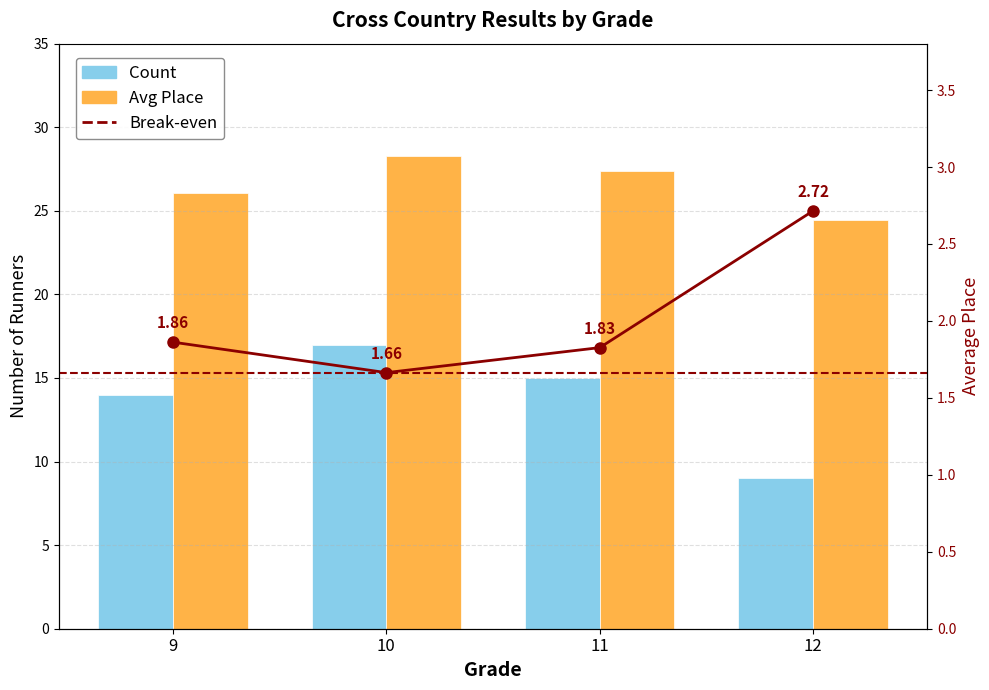

List the series in order of their overall mean, lowest first.

Count, Avg Place